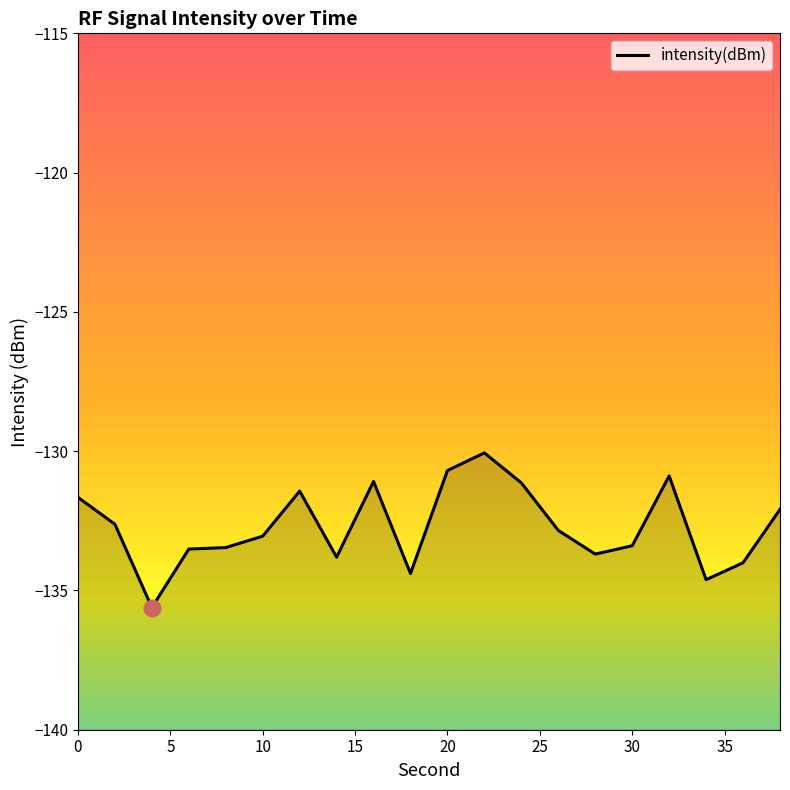

Is it true that the value at 18 is -42.1?

False